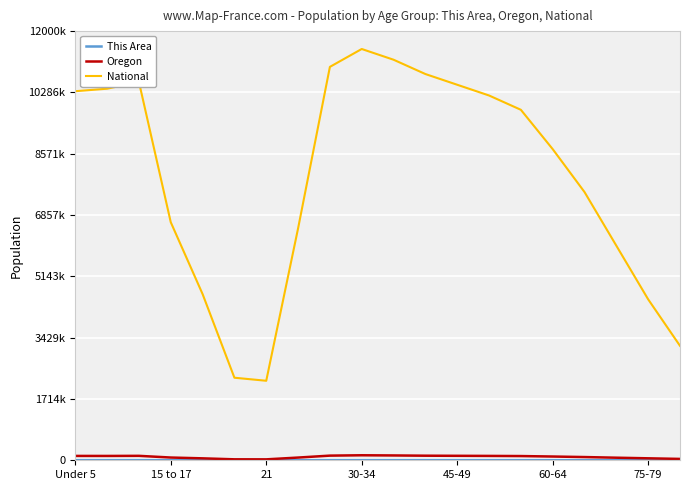

What is the smallest value displayed?

344